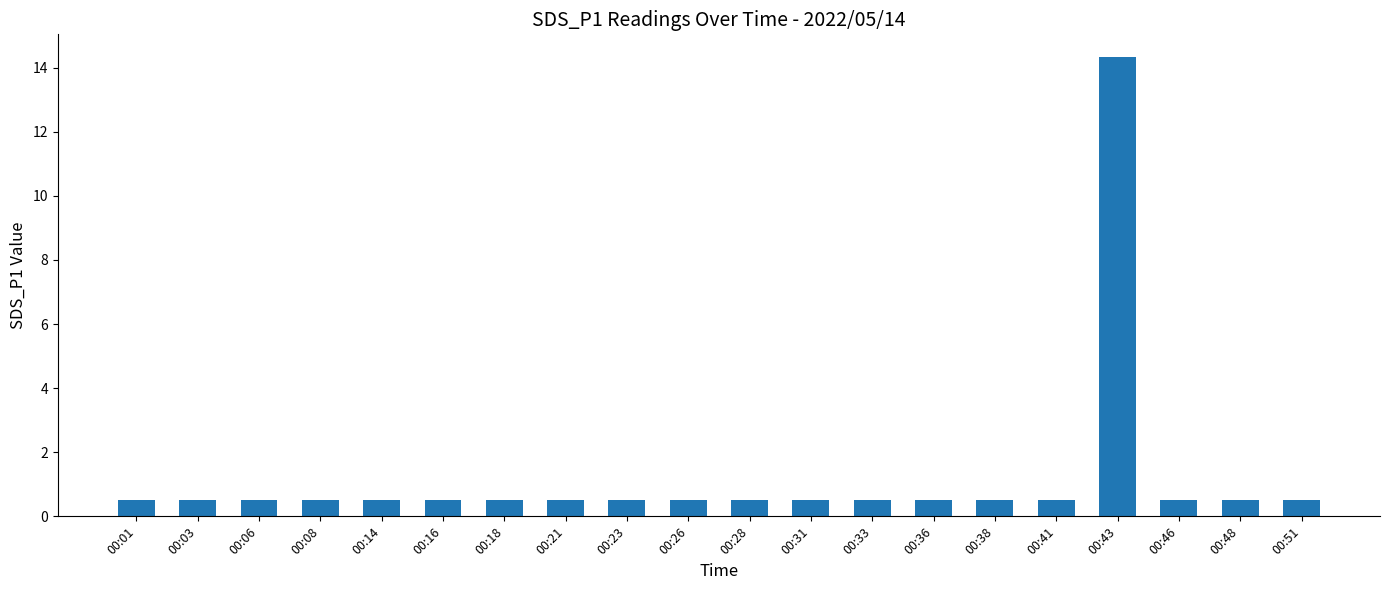

What is the value of the 13th bar from the left?

0.5